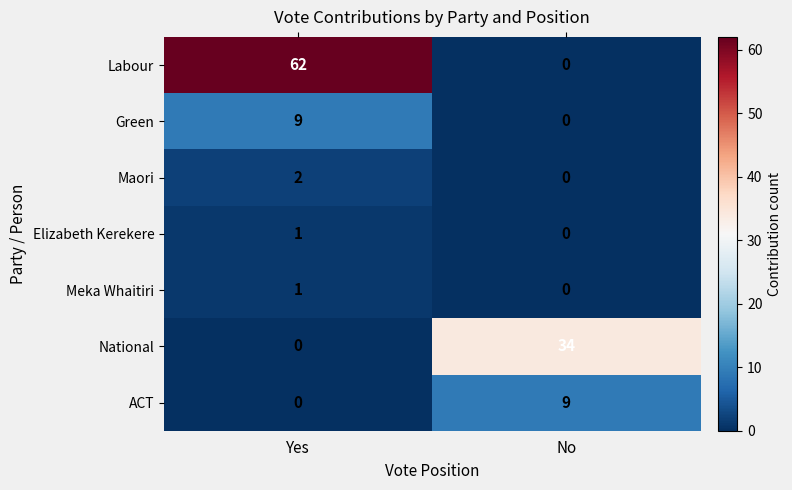

At which category is the sum across all series the highest?

Yes